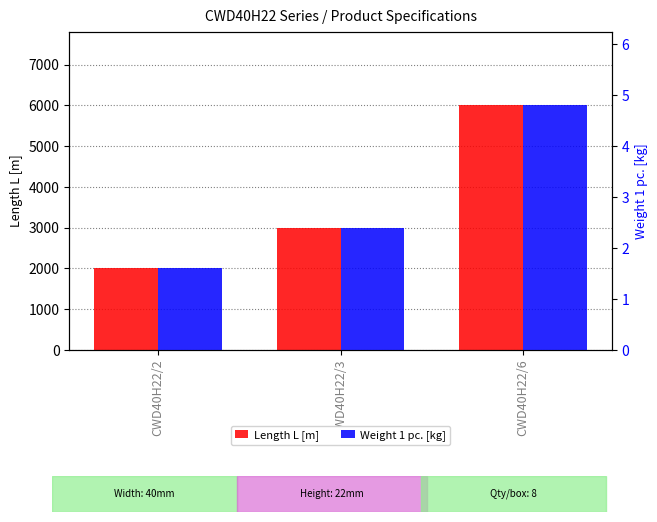

At which category is the sum across all series the highest?

CWD40H22/6